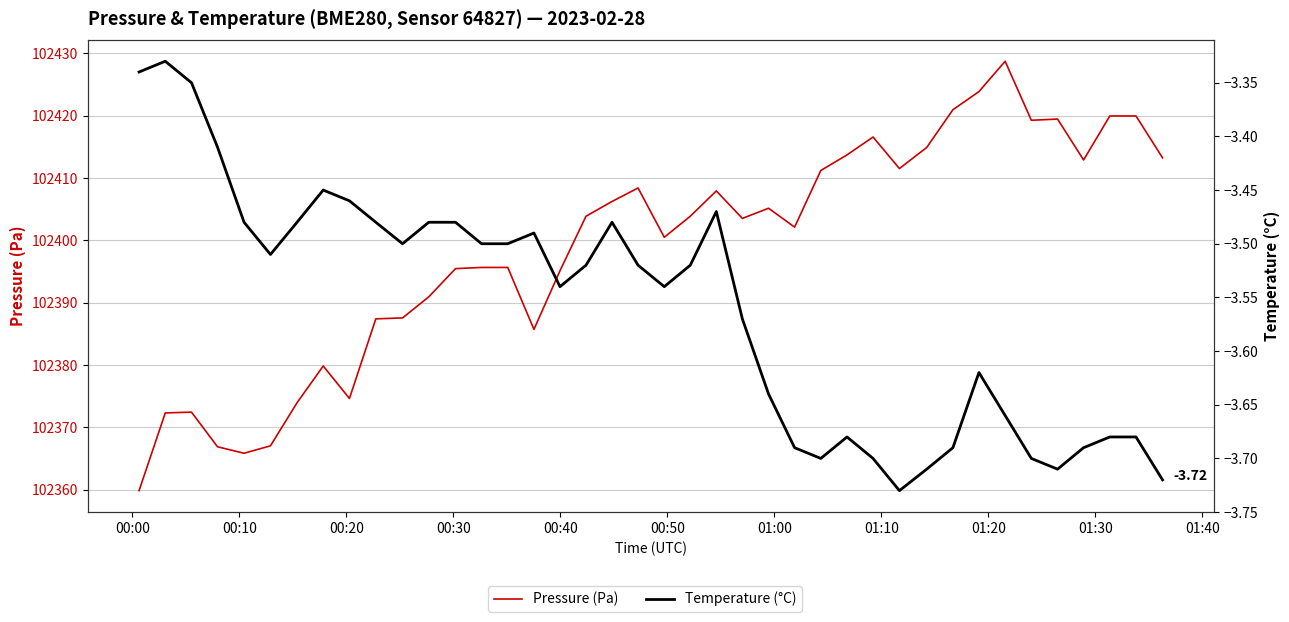

How many lines are shown in the chart?

2